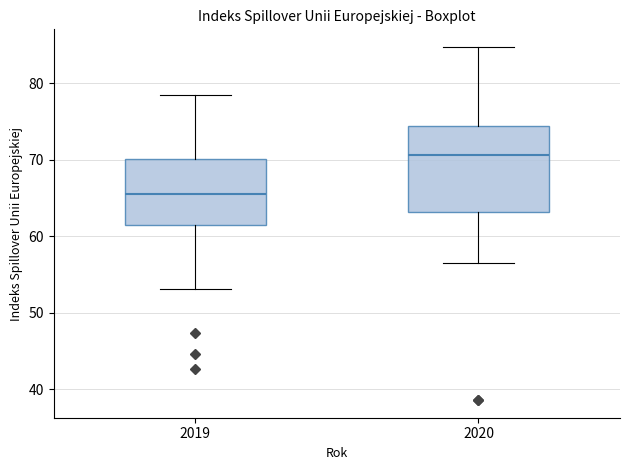

Which box is the tallest, from its lower edge to its upper edge?

2020